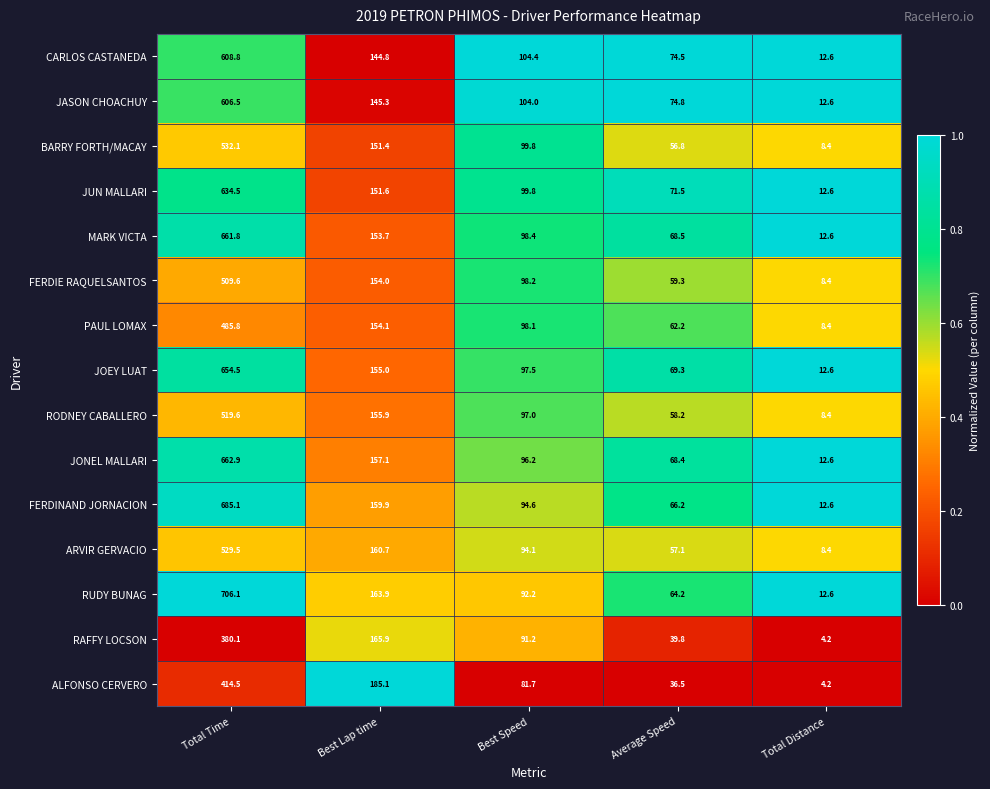

Which label corresponds to the smallest value in the chart?

Total Distance